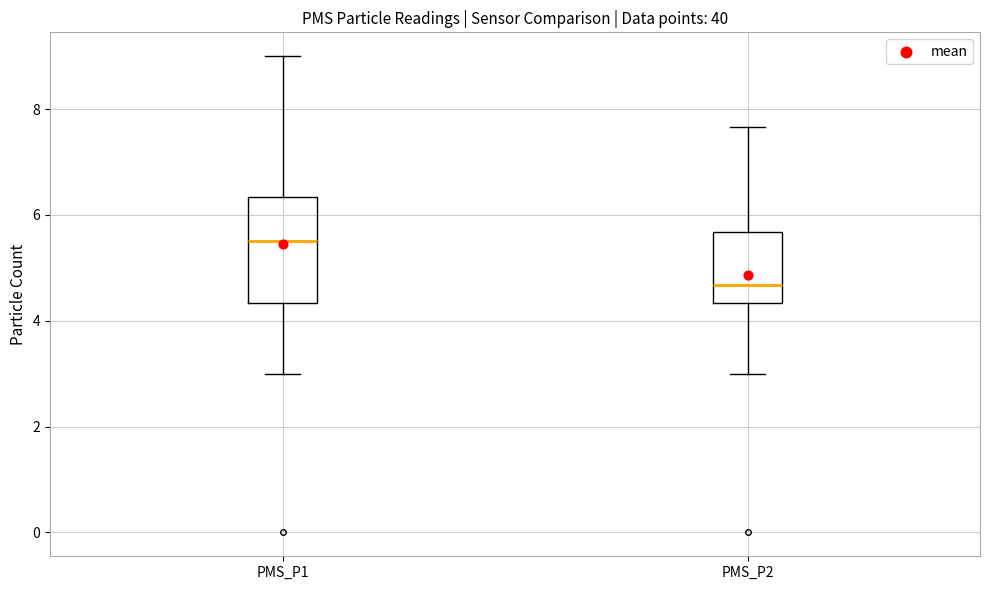

Comparing the boxes themselves (not the whiskers), which one is the tallest?

PMS_P1